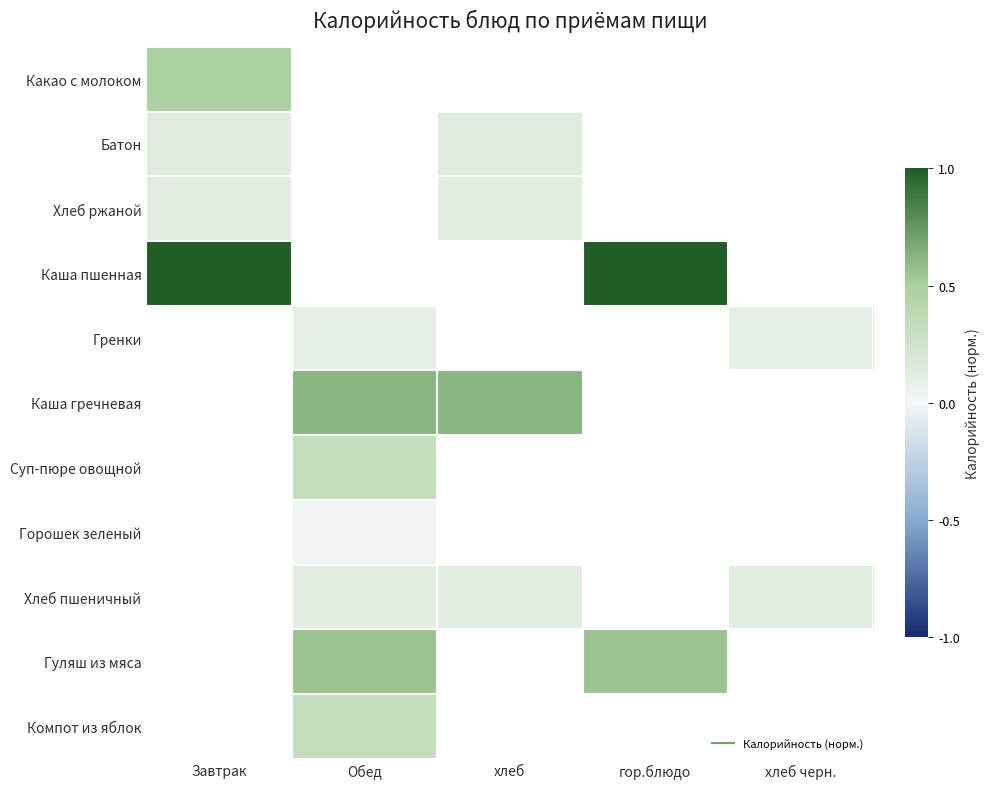

What is the approximate value of Компот из яблок at Обед?

0.3